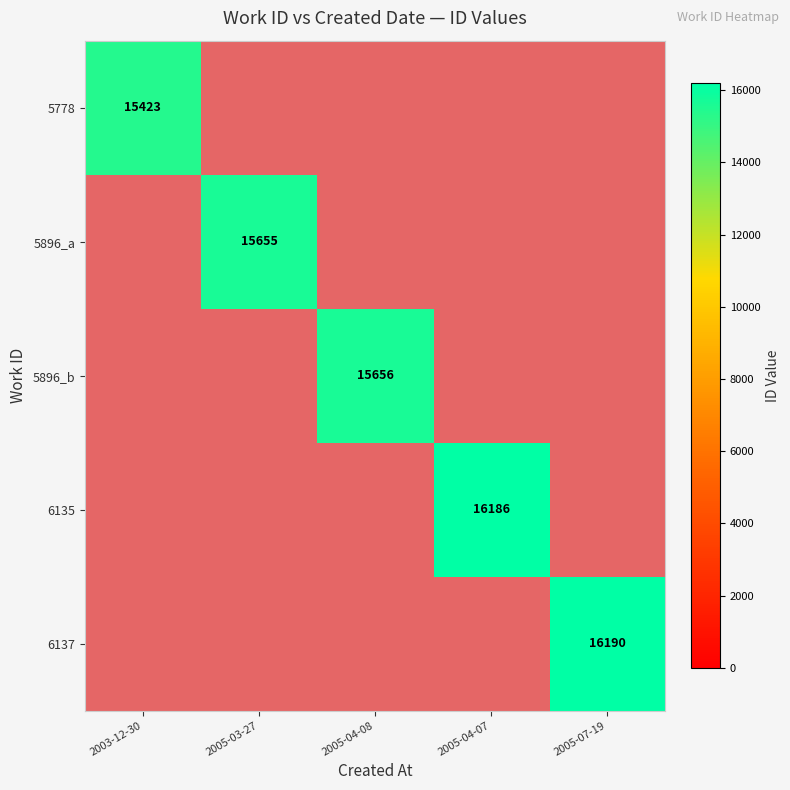

The value of 6137 at 2005-07-19 is 16190. True or false?

True